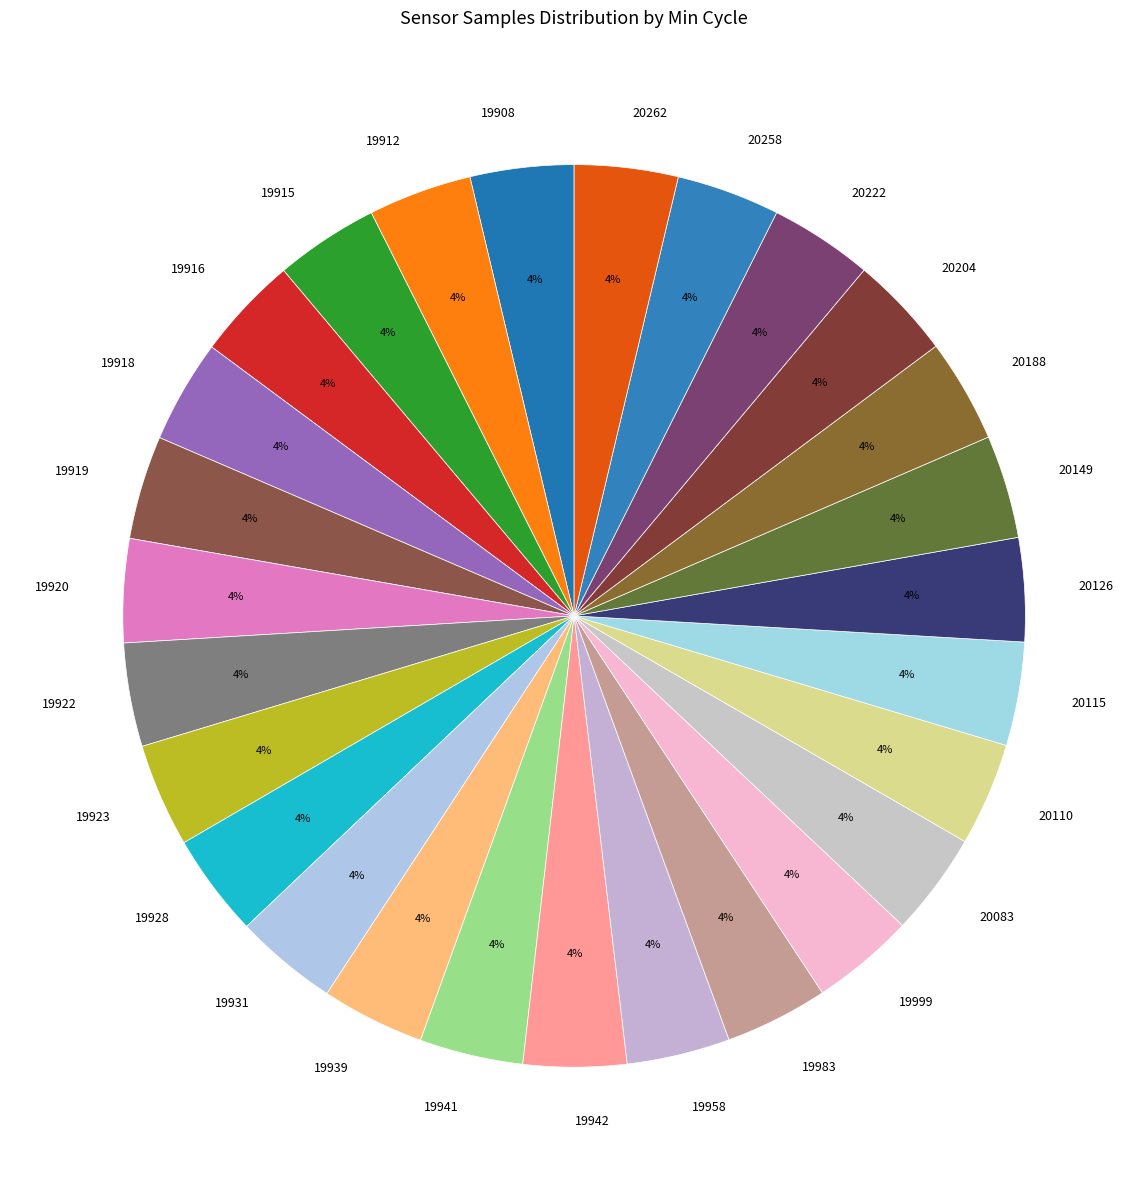

To the nearest percent, what is the combined percentage of 19915 and 20188?

7%